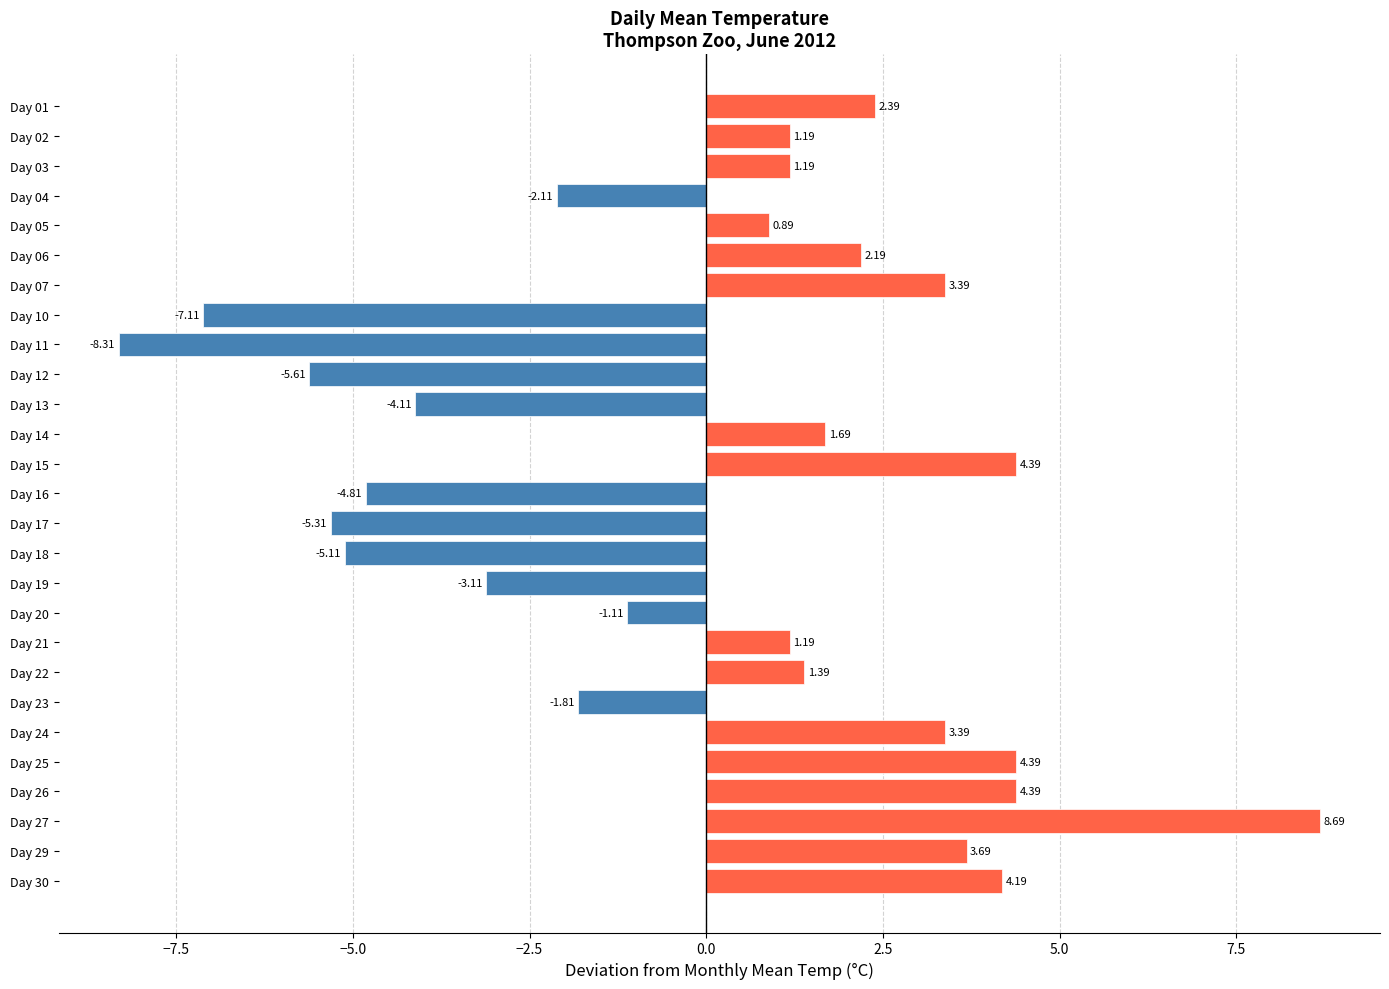

What is the difference between the maximum and minimum values?

17.0